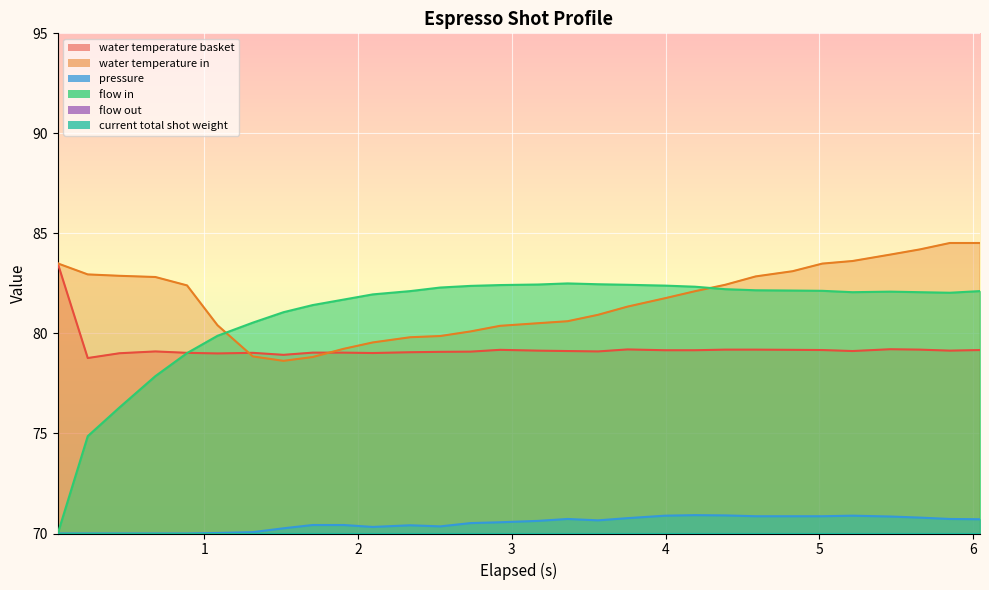

Reading left to right, list all the values displayed in this chart.

water_temperature_basket: 83.5	78.8	79.0	79.1	79.0	79.0	79.0	78.9	79.0	79.0	79.0	79.1	79.1	79.1	79.2	79.1	79.1	79.1	79.2	79.2	79.2	79.2	79.2	79.2	79.2	79.1	79.2	79.2	79.1	79.2
water_temperature_in: 83.5	83.0	82.9	82.8	82.4	80.4	78.8	78.6	78.8	79.2	79.5	79.8	79.9	80.1	80.4	80.5	80.6	80.9	81.3	81.8	82.1	82.4	82.8	83.1	83.5	83.6	83.9	84.2	84.5	84.5
pressure: 70.0	70.0	70.0	70.0	70.0	70.0	70.1	70.3	70.4	70.4	70.3	70.4	70.4	70.5	70.6	70.6	70.7	70.7	70.8	70.9	70.9	70.9	70.9	70.9	70.9	70.9	70.8	70.8	70.7	70.7
flow_in: 70.0	74.9	76.3	77.9	79.0	79.9	80.5	81.1	81.4	81.7	82.0	82.1	82.3	82.4	82.4	82.4	82.5	82.5	82.4	82.4	82.3	82.2	82.2	82.1	82.1	82.1	82.1	82.1	82.0	82.1